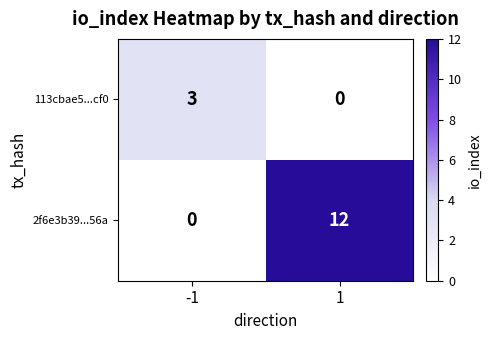

List the series in order of their overall mean, highest first.

2f6e3b39...56a, 113cbae5...cf0